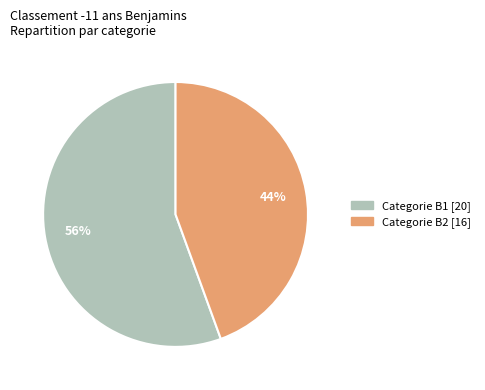

To the nearest percent, what is the average slice percentage?

50%